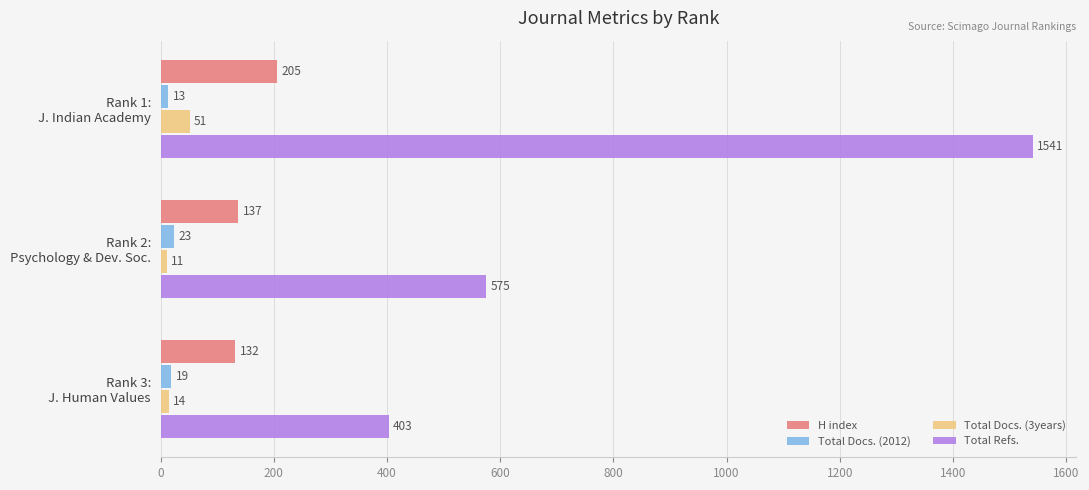

What is the maximum value shown in the chart?

1541